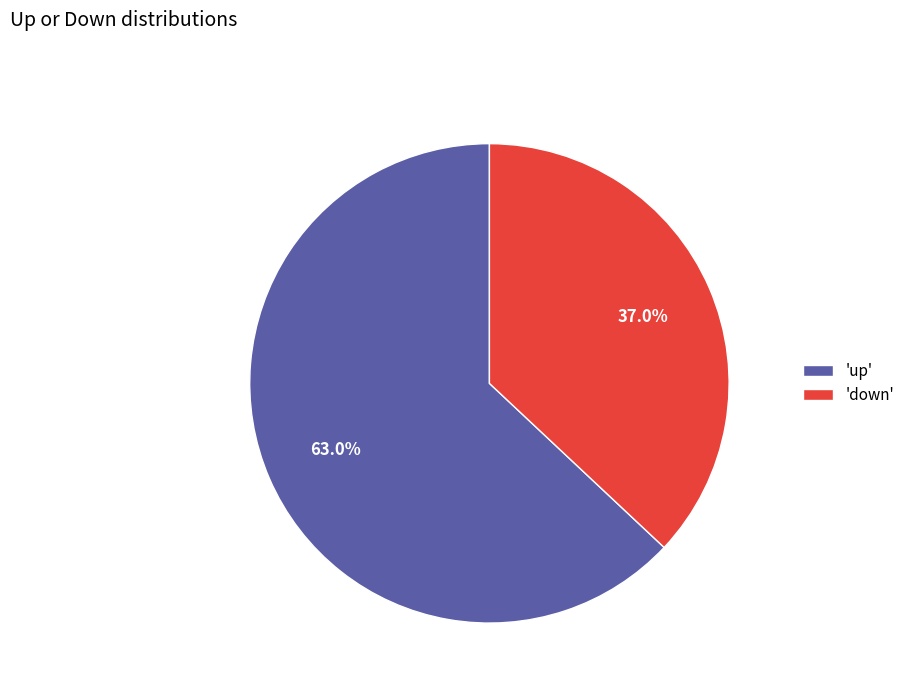

Is the sum of 'down' and 'up' greater than half?

Yes